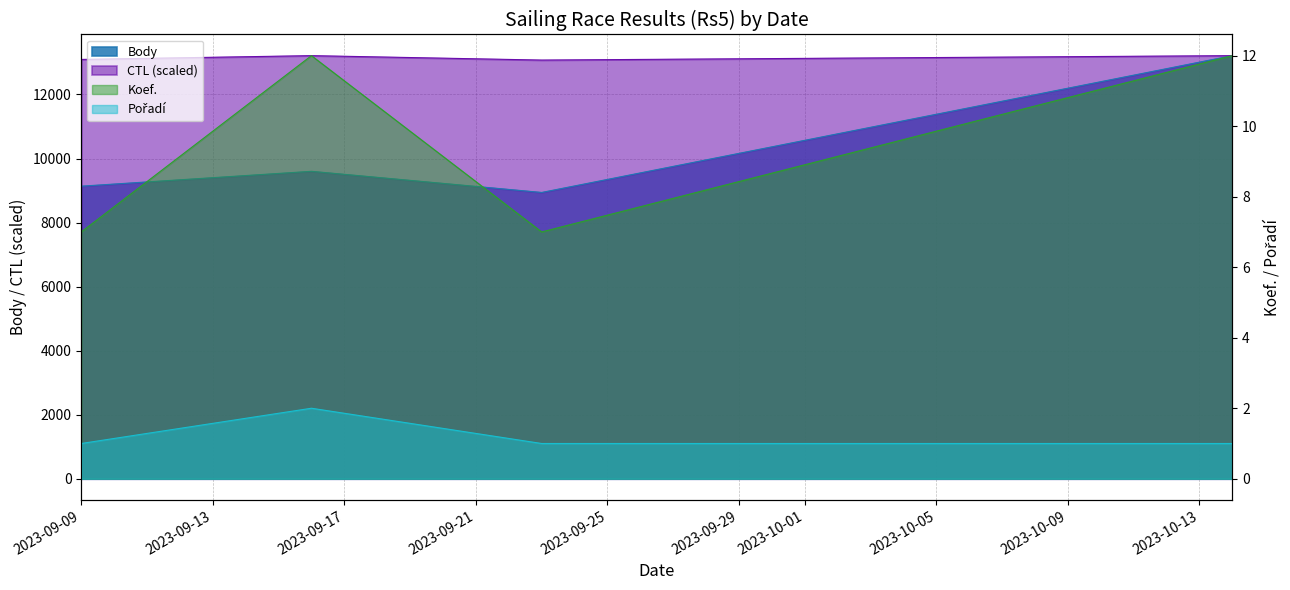

What is the label of the 1st point from the right?

2023-10-14